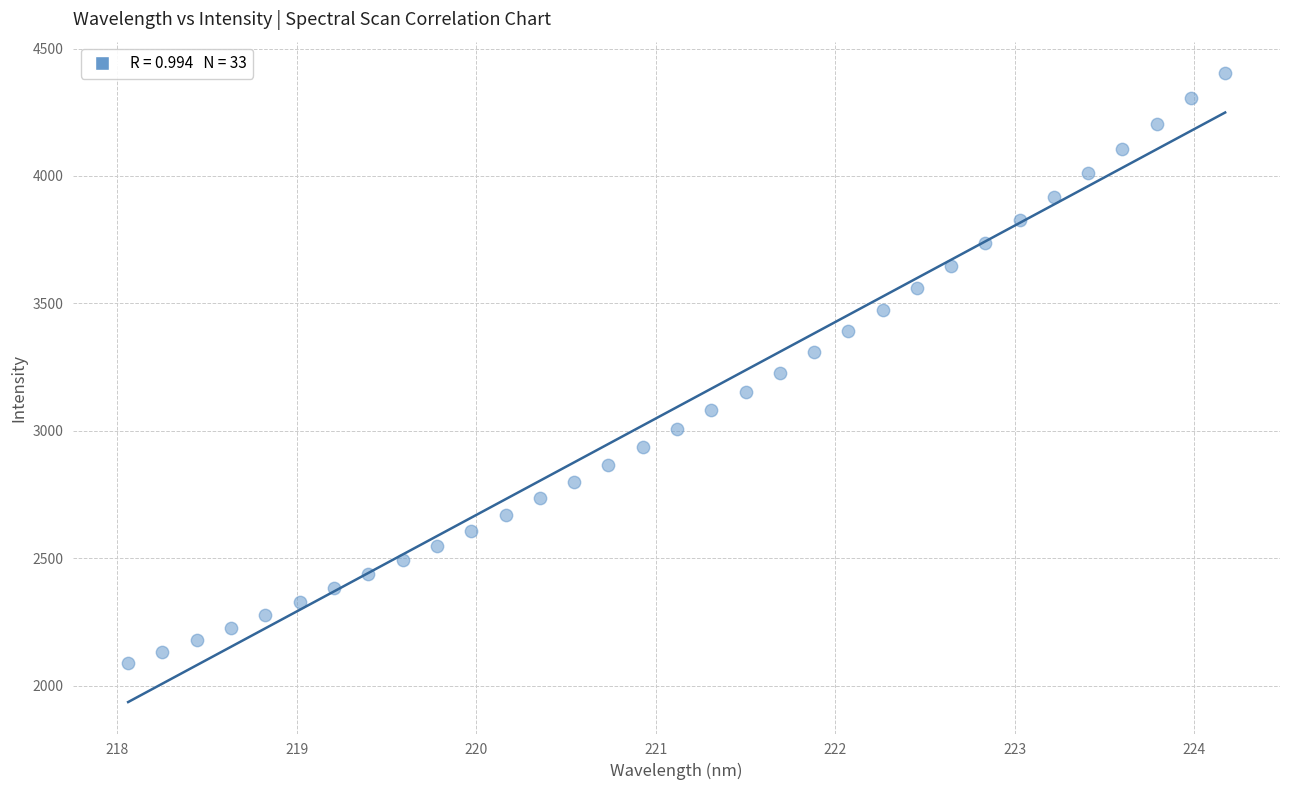

What is the range of Y values (max minus min)?

2316.0